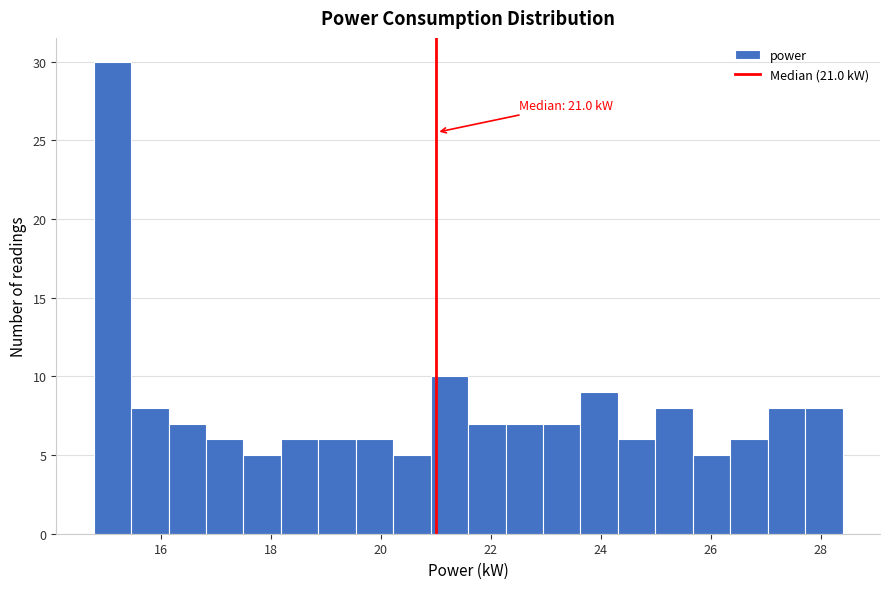

Read against the x-axis, roughly where is the centre of the tallest bar?

15.2